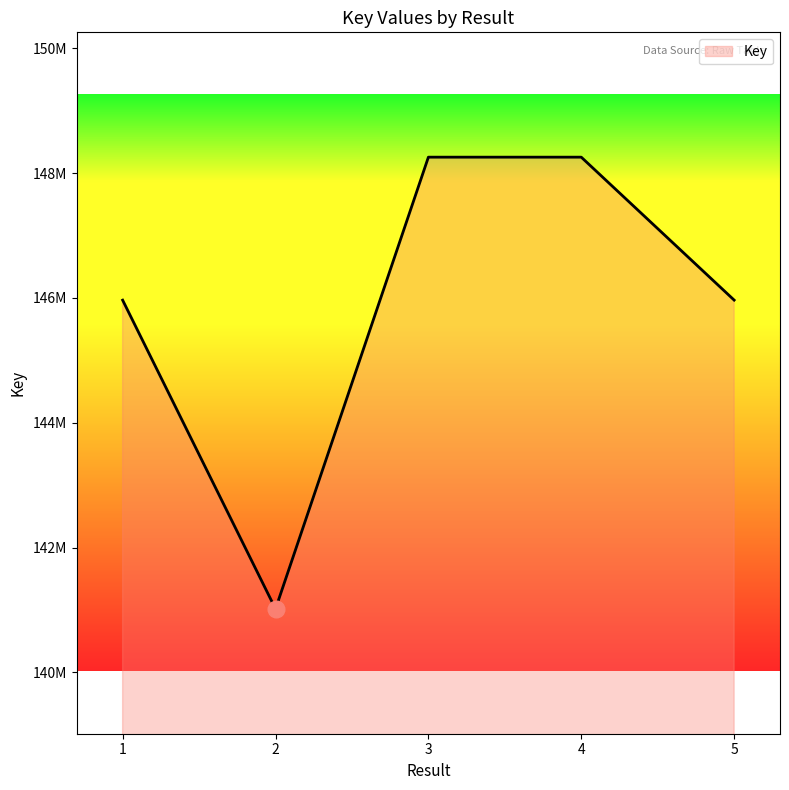

At which category does the chart reach its peak across all series?

4